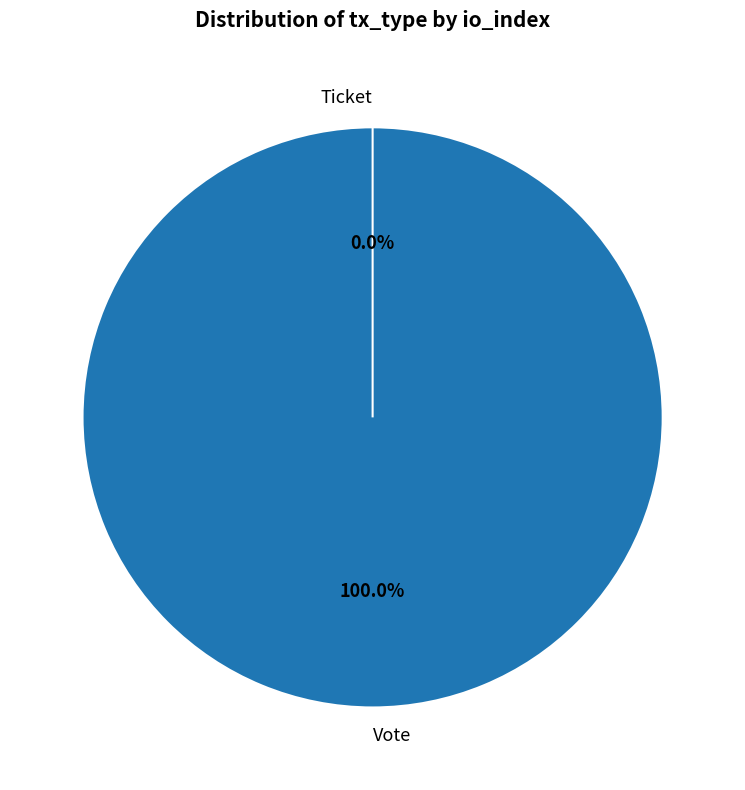

The Ticket slice represents 0% of the pie. True or false?

True